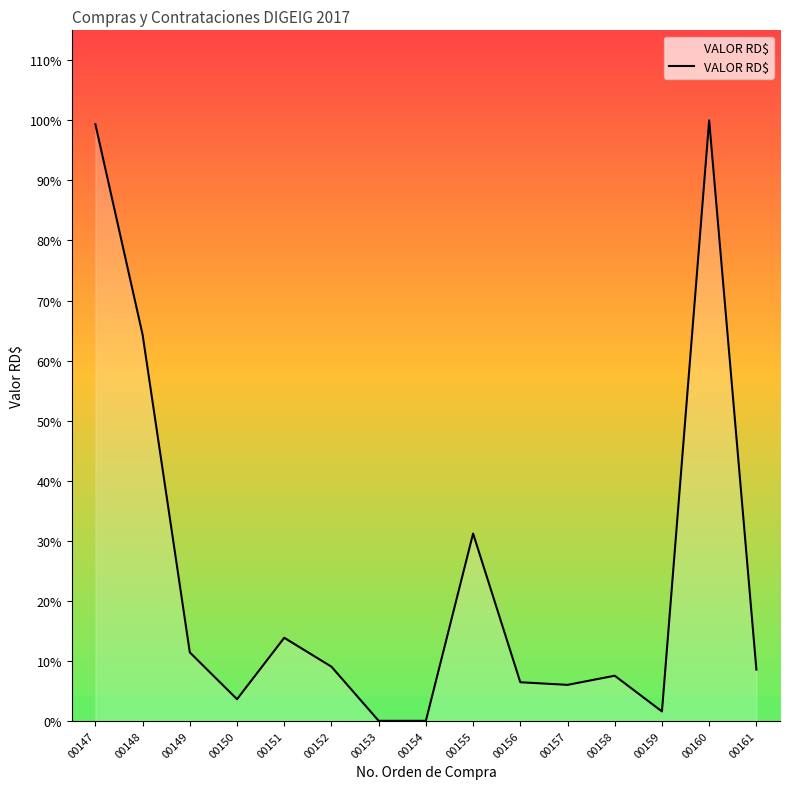

Rank the categories by value from lowest to highest.

00153, 00154, 00159, 00150, 00157, 00156, 00158, 00161, 00152, 00149, 00151, 00155, 00148, 00147, 00160